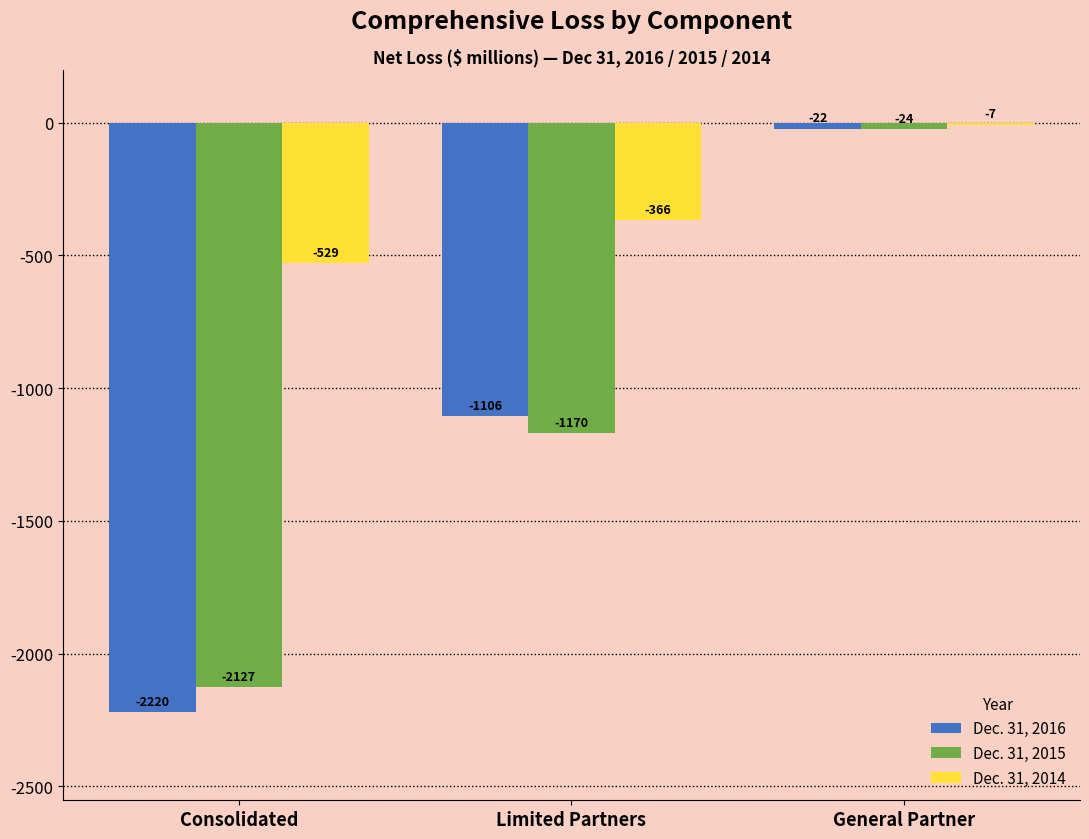

Reading left to right, list all the values displayed in this chart.

Dec. 31, 2016: Consolidated=-2220	Limited Partners=-1106	General Partner=-22
Dec. 31, 2015: Consolidated=-2127	Limited Partners=-1170	General Partner=-24
Dec. 31, 2014: Consolidated=-529	Limited Partners=-366	General Partner=-7